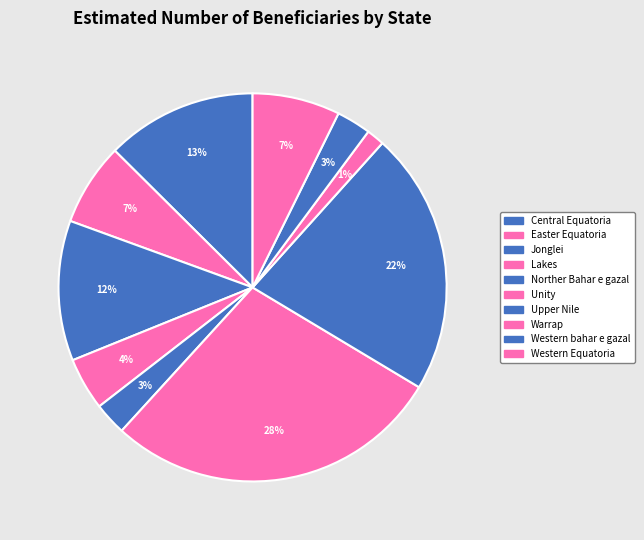

To the nearest percent, what is the combined percentage of Upper Nile and Western Equatoria?

29%